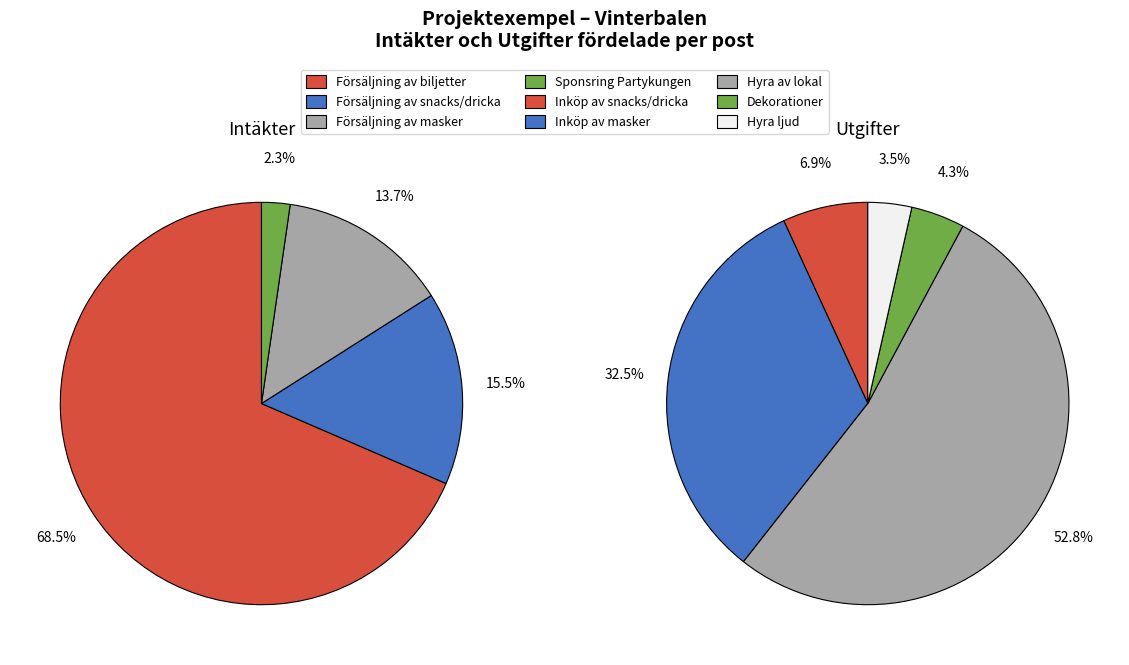

How much of the chart is everything except Försäljning av snacks/dricka?

84.5%